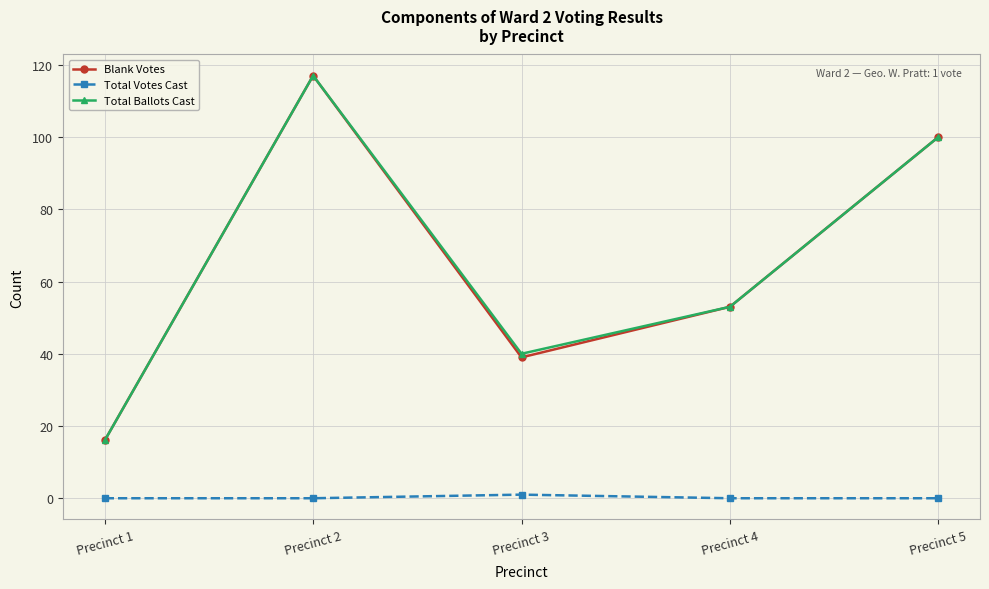

The value of Total Ballots Cast at Precinct 5 is 100. True or false?

True